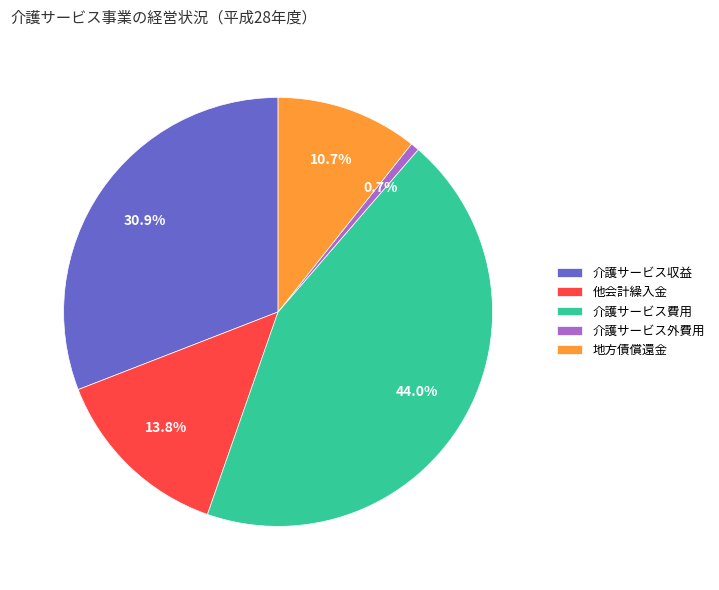

To the nearest percent, what is the average slice percentage?

20%